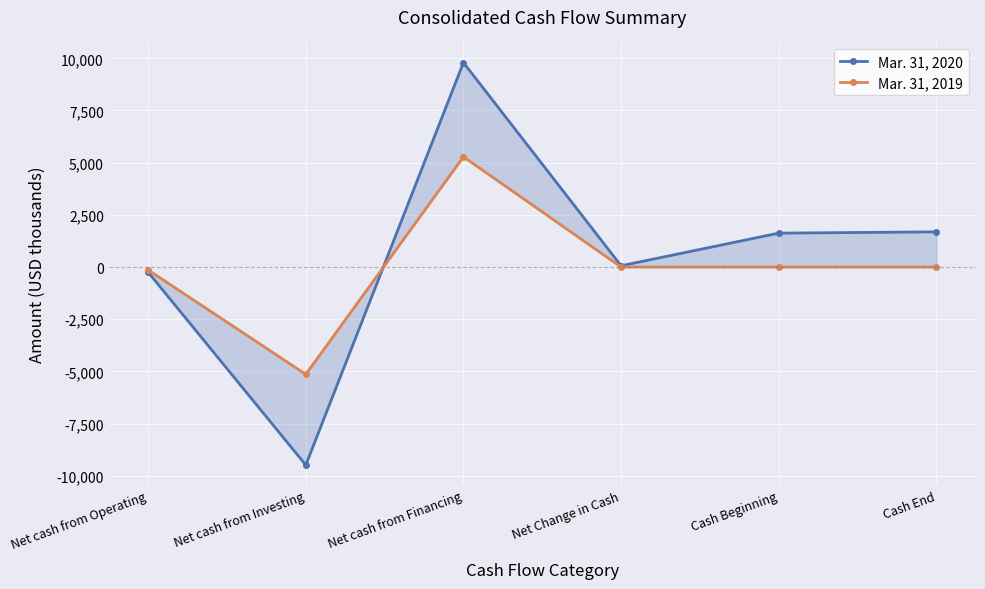

Reading right to left, extract all data points from this chart.

Mar. 31, 2020: Cash End=1685	Cash Beginning=1624	Net Change in Cash=61	Net cash from Financing=9796	Net cash from Investing=-9487	Net cash from Operating=-248
Mar. 31, 2019: Cash End=0	Cash Beginning=0	Net Change in Cash=0	Net cash from Financing=5280	Net cash from Investing=-5141	Net cash from Operating=-139